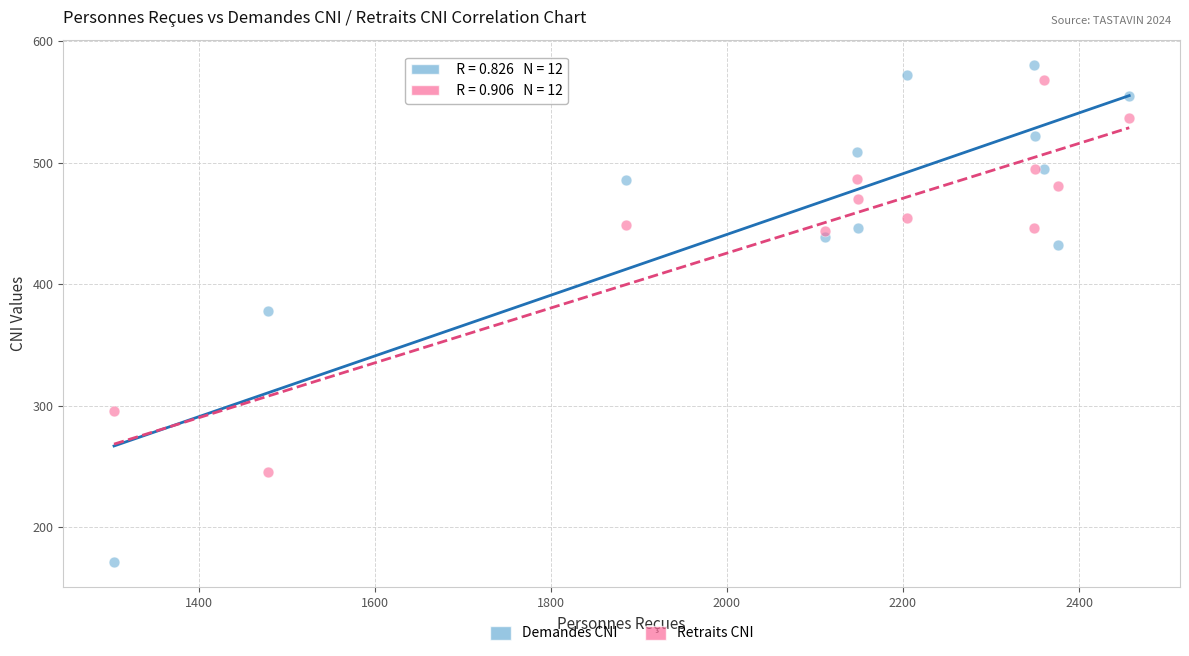

What is the X range (max minus min) for the scatter plot?

1153